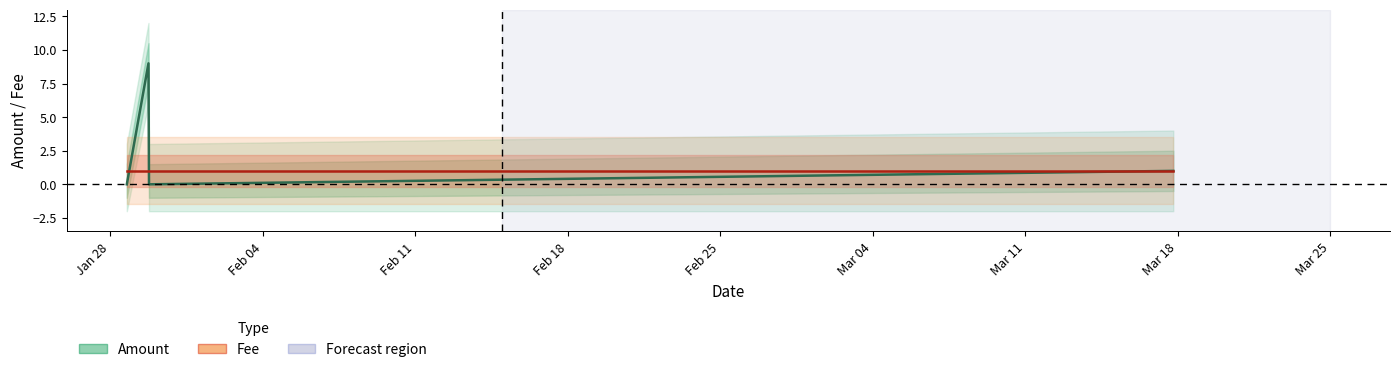

Which series has the largest range (max minus min)?

Amount